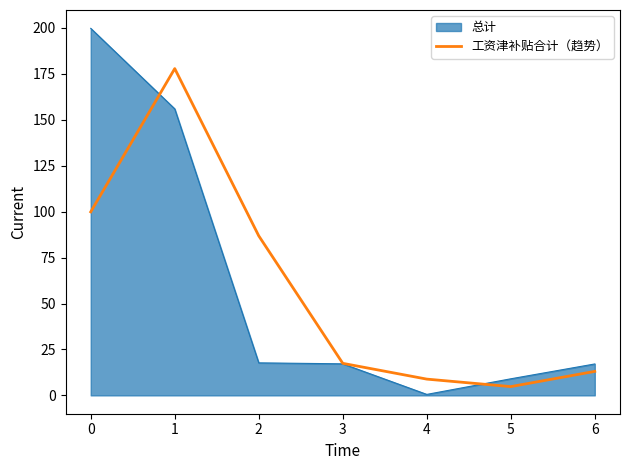

At 1, list the series in order from largest to smallest.

工资津补贴合计（趋势）, 总计